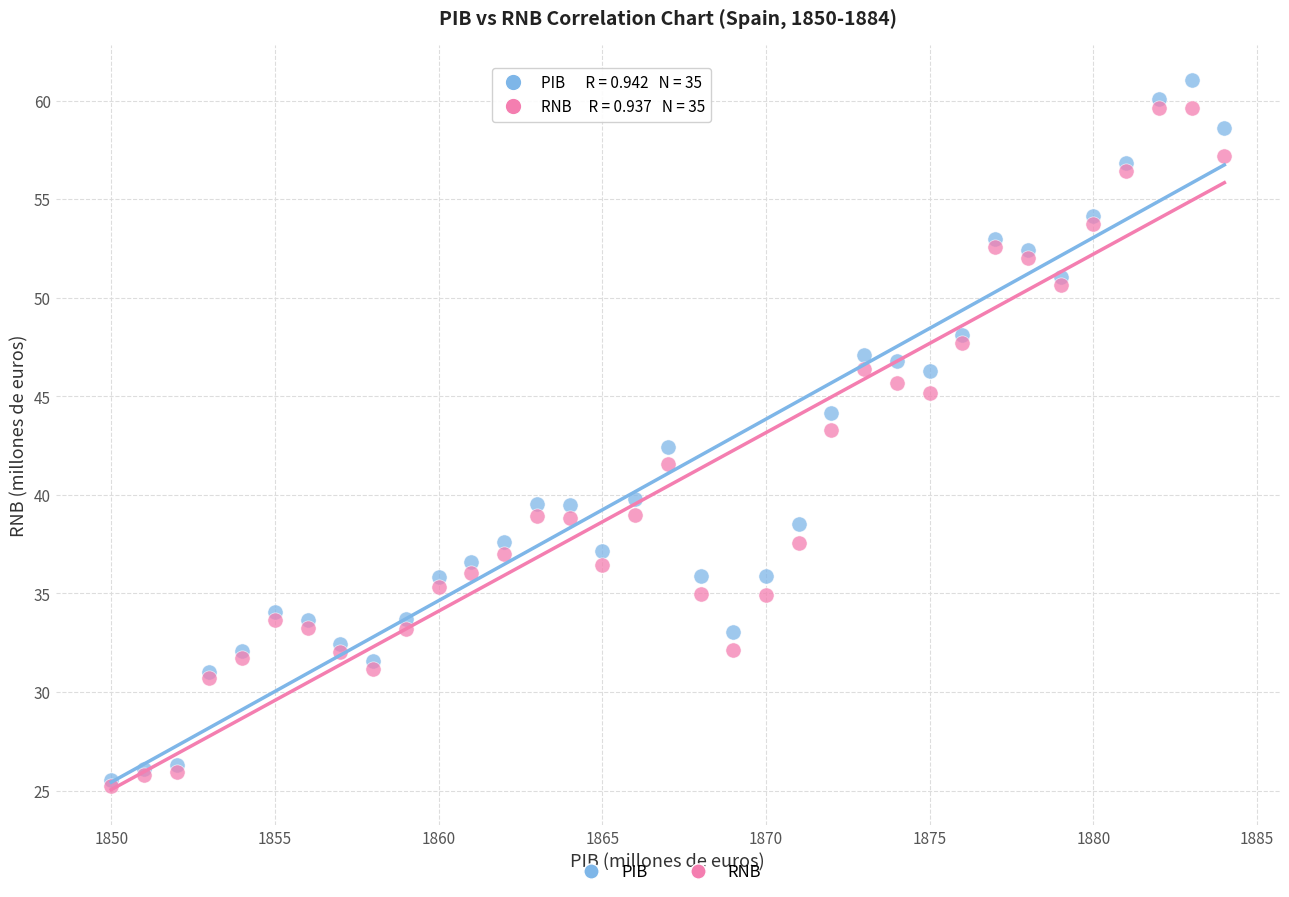

What are all the series names shown in the legend?

PIB, RNB